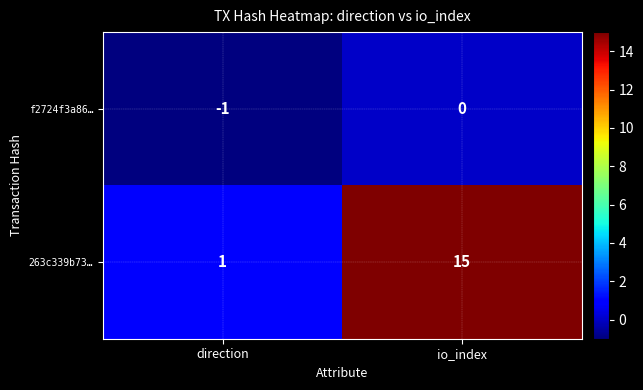

Which series changed the most between direction and io_index?

263c339b73…